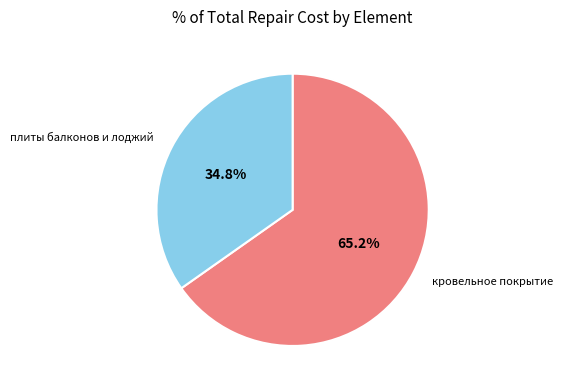

True or false: кровельное покрытие accounts for 54% of the total.

False